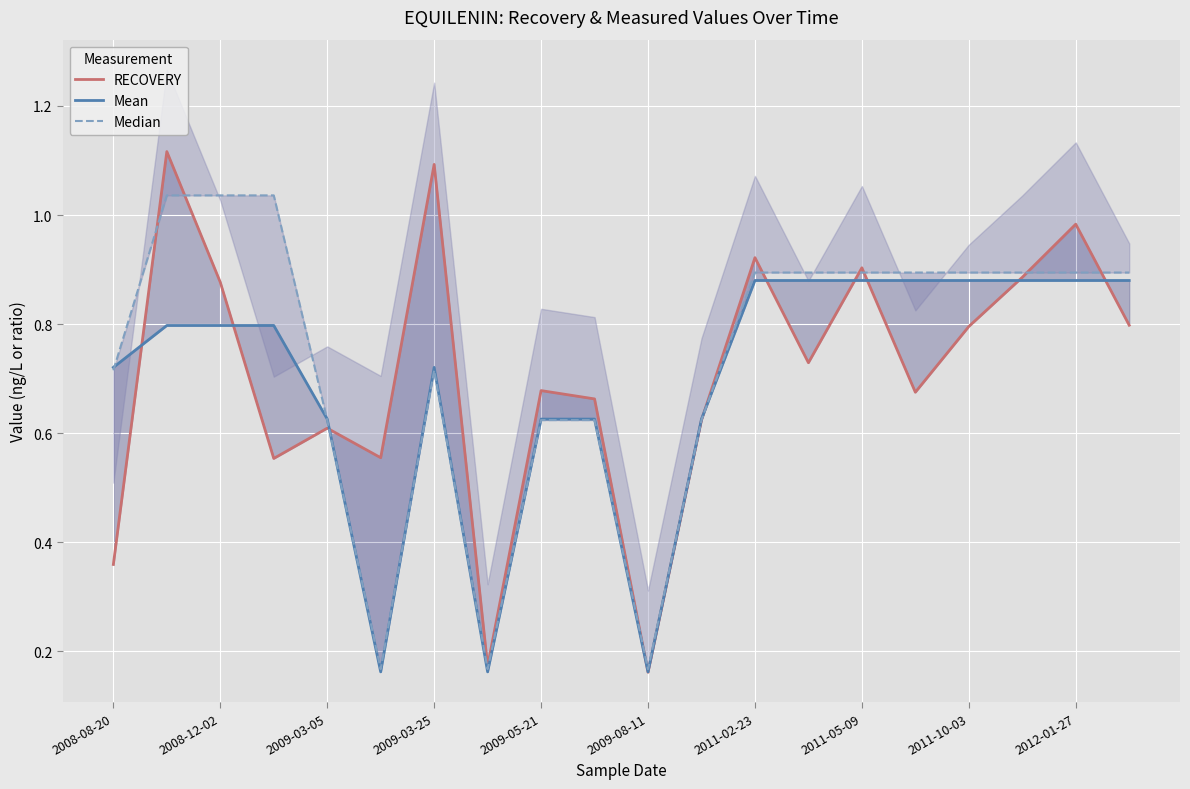

How many lines are shown in the chart?

3